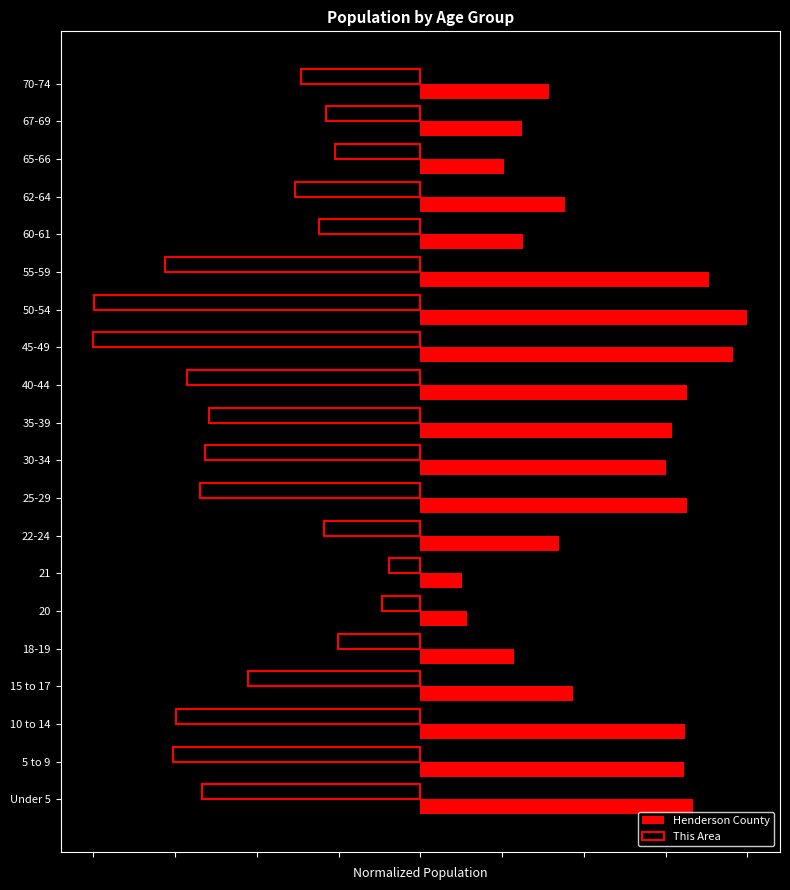

Reading left to right, transcribe all the data shown in this chart.

Henderson County: 0.8	0.8	0.8	0.5	0.3	0.1	0.1	0.4	0.8	0.8	0.8	0.8	1.0	1.0	0.9	0.3	0.4	0.3	0.3	0.4
This Area: -0.7	-0.8	-0.7	-0.5	-0.3	-0.1	-0.1	-0.3	-0.7	-0.7	-0.6	-0.7	-1.0	-1.0	-0.8	-0.3	-0.4	-0.3	-0.3	-0.4